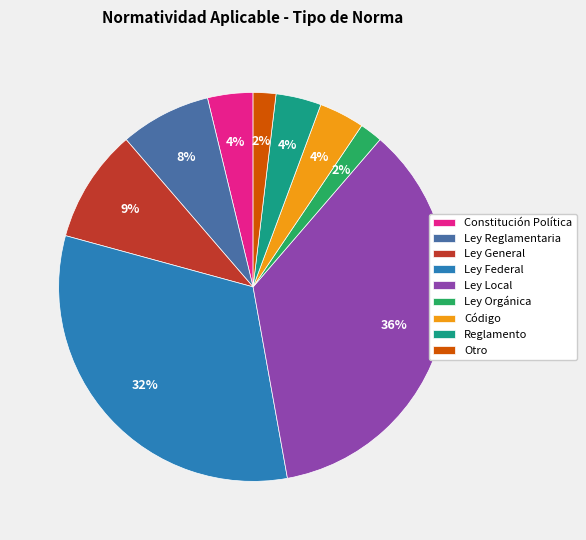

Which category has the biggest portion of the pie?

Ley Local